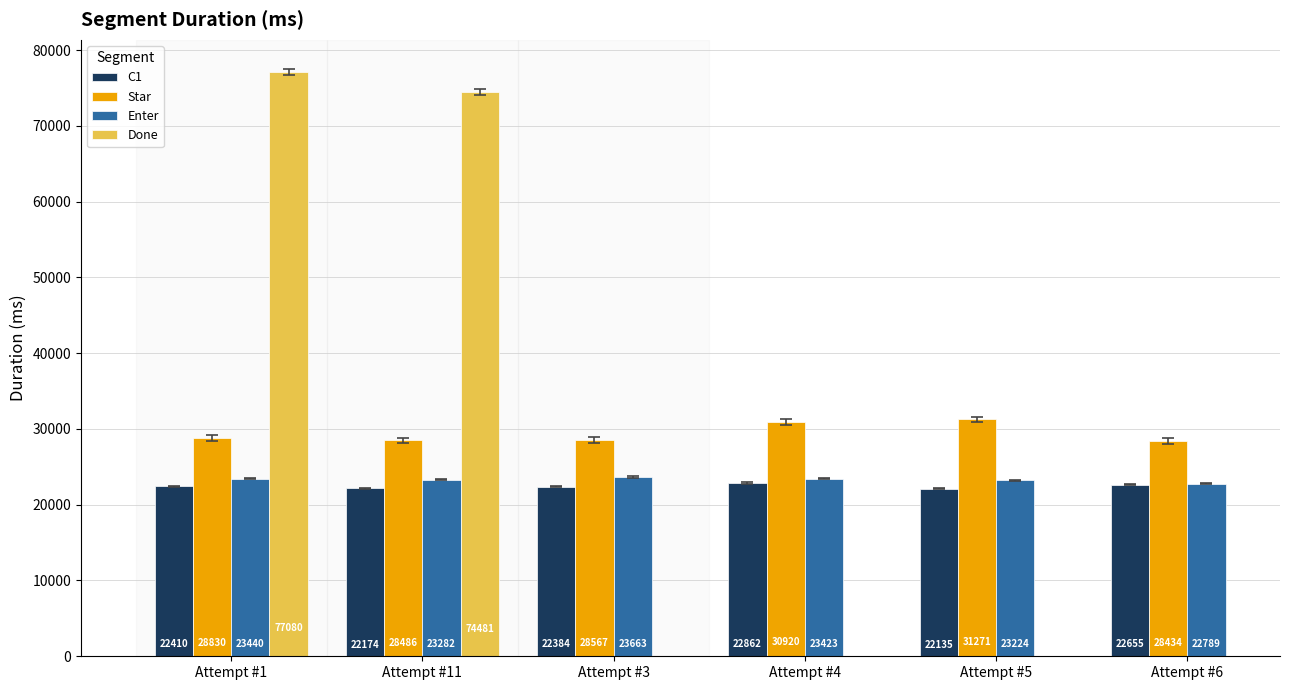

Which series changed the most between Attempt #3 and Attempt #4?

Star